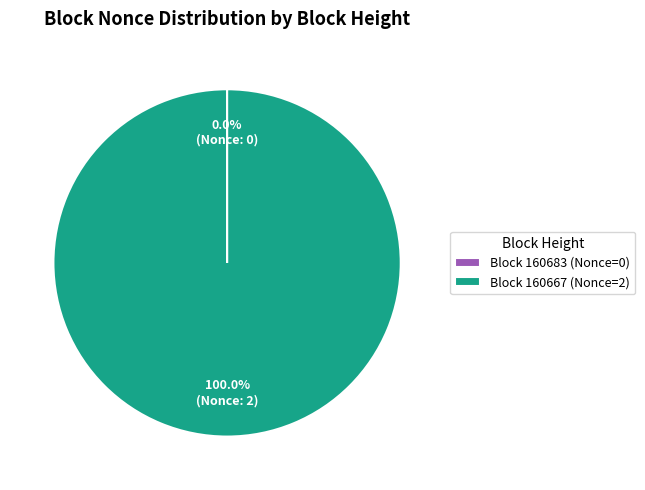

Is there any slice that represents more than half of the pie?

Yes